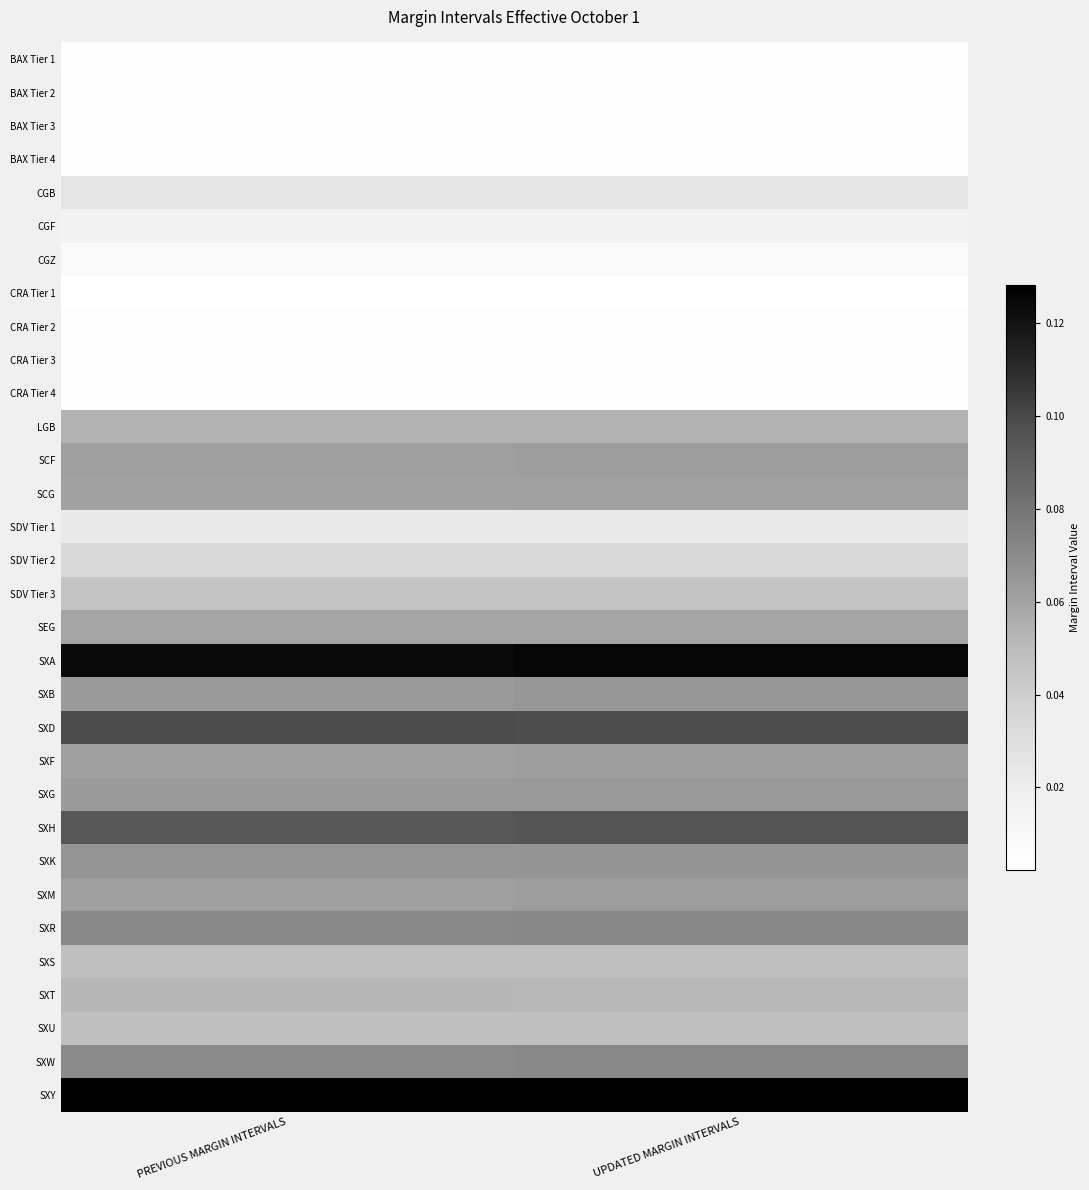

Reading left to right, extract all data points from this chart.

BAX Tier 1: PREVIOUS MARGIN INTERVALS=0.0	UPDATED MARGIN INTERVALS=0.0
BAX Tier 2: PREVIOUS MARGIN INTERVALS=0.0	UPDATED MARGIN INTERVALS=0.0
BAX Tier 3: PREVIOUS MARGIN INTERVALS=0.0	UPDATED MARGIN INTERVALS=0.0
BAX Tier 4: PREVIOUS MARGIN INTERVALS=0.0	UPDATED MARGIN INTERVALS=0.0
CGB: PREVIOUS MARGIN INTERVALS=0.0	UPDATED MARGIN INTERVALS=0.0
CGF: PREVIOUS MARGIN INTERVALS=0.0	UPDATED MARGIN INTERVALS=0.0
CGZ: PREVIOUS MARGIN INTERVALS=0.0	UPDATED MARGIN INTERVALS=0.0
CRA Tier 1: PREVIOUS MARGIN INTERVALS=0.0	UPDATED MARGIN INTERVALS=0.0
CRA Tier 2: PREVIOUS MARGIN INTERVALS=0.0	UPDATED MARGIN INTERVALS=0.0
CRA Tier 3: PREVIOUS MARGIN INTERVALS=0.0	UPDATED MARGIN INTERVALS=0.0
CRA Tier 4: PREVIOUS MARGIN INTERVALS=0.0	UPDATED MARGIN INTERVALS=0.0
LGB: PREVIOUS MARGIN INTERVALS=0.1	UPDATED MARGIN INTERVALS=0.1
SCF: PREVIOUS MARGIN INTERVALS=0.1	UPDATED MARGIN INTERVALS=0.1
SCG: PREVIOUS MARGIN INTERVALS=0.1	UPDATED MARGIN INTERVALS=0.1
SDV Tier 1: PREVIOUS MARGIN INTERVALS=0.0	UPDATED MARGIN INTERVALS=0.0
SDV Tier 2: PREVIOUS MARGIN INTERVALS=0.0	UPDATED MARGIN INTERVALS=0.0
SDV Tier 3: PREVIOUS MARGIN INTERVALS=0.0	UPDATED MARGIN INTERVALS=0.0
SEG: PREVIOUS MARGIN INTERVALS=0.1	UPDATED MARGIN INTERVALS=0.1
SXA: PREVIOUS MARGIN INTERVALS=0.1	UPDATED MARGIN INTERVALS=0.1
SXB: PREVIOUS MARGIN INTERVALS=0.1	UPDATED MARGIN INTERVALS=0.1
SXD: PREVIOUS MARGIN INTERVALS=0.1	UPDATED MARGIN INTERVALS=0.1
SXF: PREVIOUS MARGIN INTERVALS=0.1	UPDATED MARGIN INTERVALS=0.1
SXG: PREVIOUS MARGIN INTERVALS=0.1	UPDATED MARGIN INTERVALS=0.1
SXH: PREVIOUS MARGIN INTERVALS=0.1	UPDATED MARGIN INTERVALS=0.1
SXK: PREVIOUS MARGIN INTERVALS=0.1	UPDATED MARGIN INTERVALS=0.1
SXM: PREVIOUS MARGIN INTERVALS=0.1	UPDATED MARGIN INTERVALS=0.1
SXR: PREVIOUS MARGIN INTERVALS=0.1	UPDATED MARGIN INTERVALS=0.1
SXS: PREVIOUS MARGIN INTERVALS=0.0	UPDATED MARGIN INTERVALS=0.0
SXT: PREVIOUS MARGIN INTERVALS=0.1	UPDATED MARGIN INTERVALS=0.1
SXU: PREVIOUS MARGIN INTERVALS=0.0	UPDATED MARGIN INTERVALS=0.0
SXW: PREVIOUS MARGIN INTERVALS=0.1	UPDATED MARGIN INTERVALS=0.1
SXY: PREVIOUS MARGIN INTERVALS=0.1	UPDATED MARGIN INTERVALS=0.1